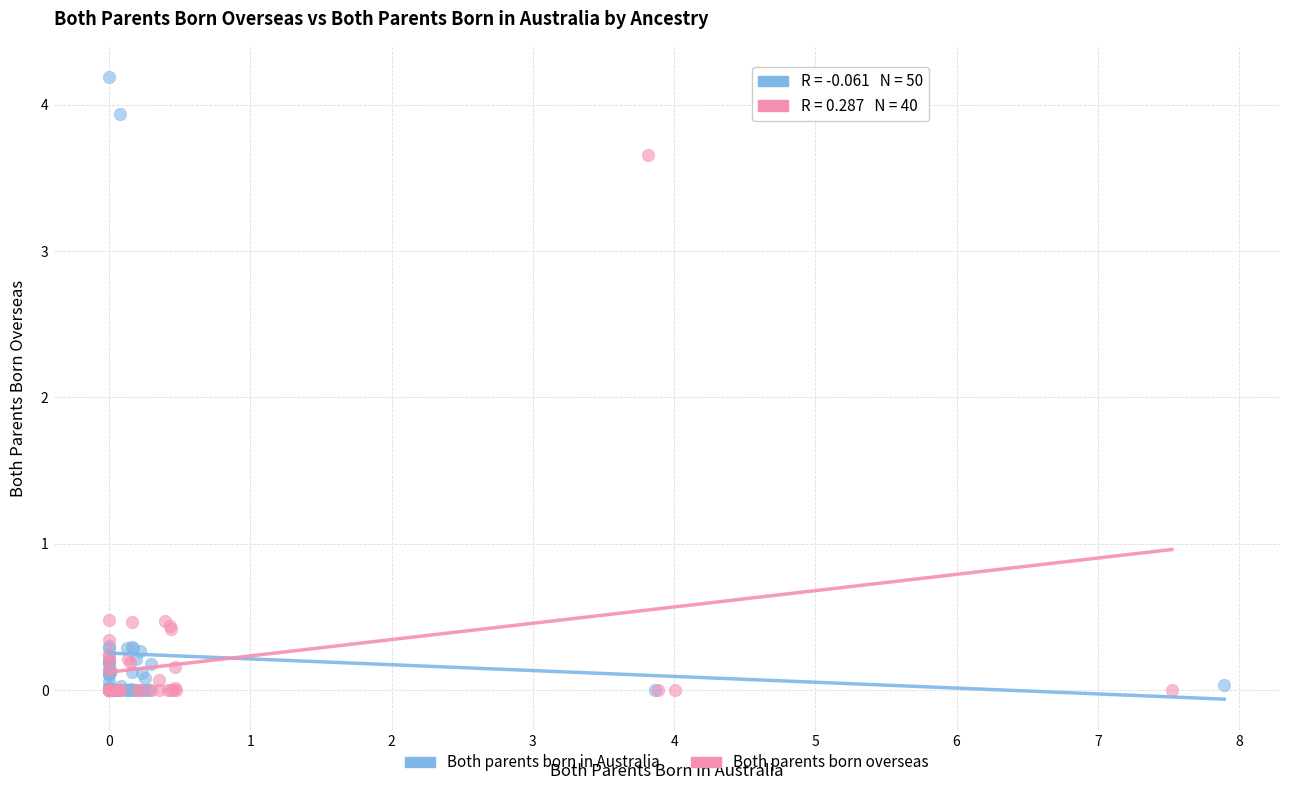

Which series reaches the maximum Y coordinate?

Both parents born in Australia